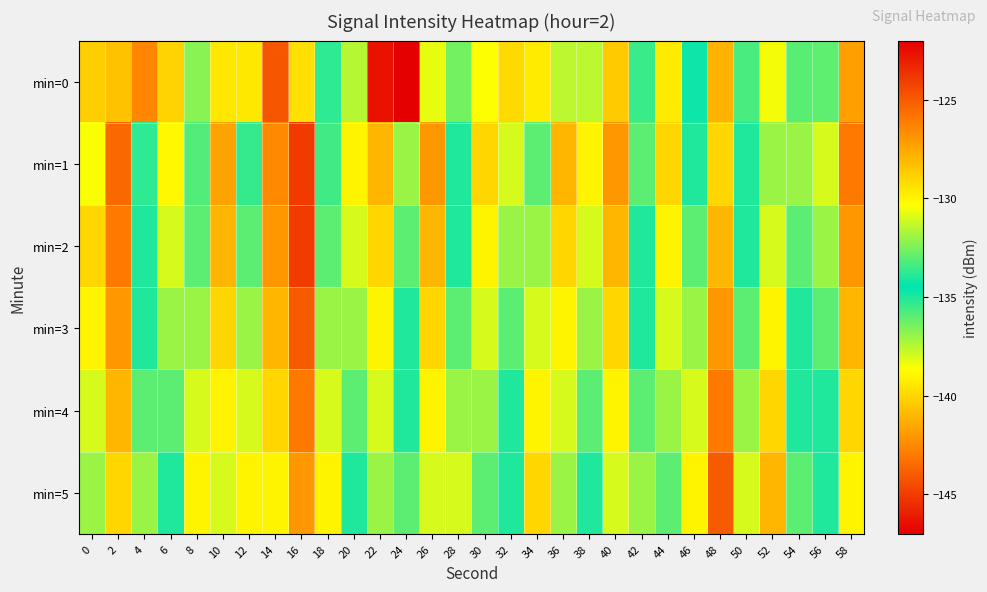

List the series in order of their peak value, highest first.

min=0, min=1, min=2, min=3, min=4, min=5